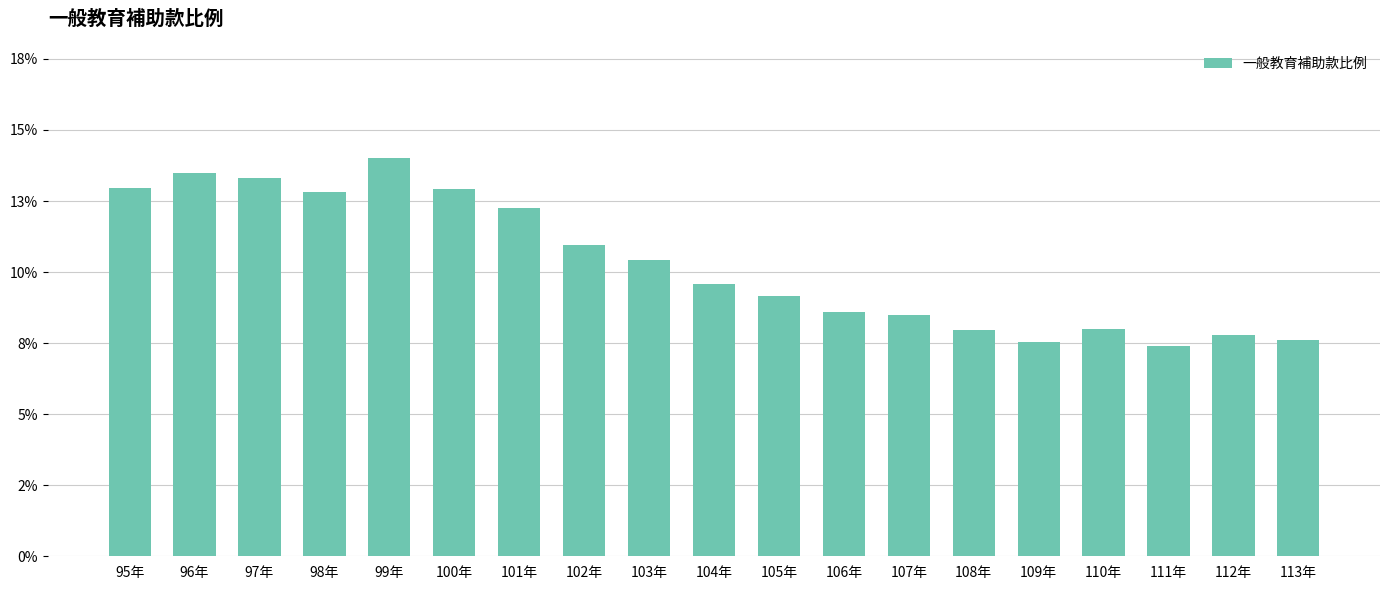

Does the chart contain any negative values?

No